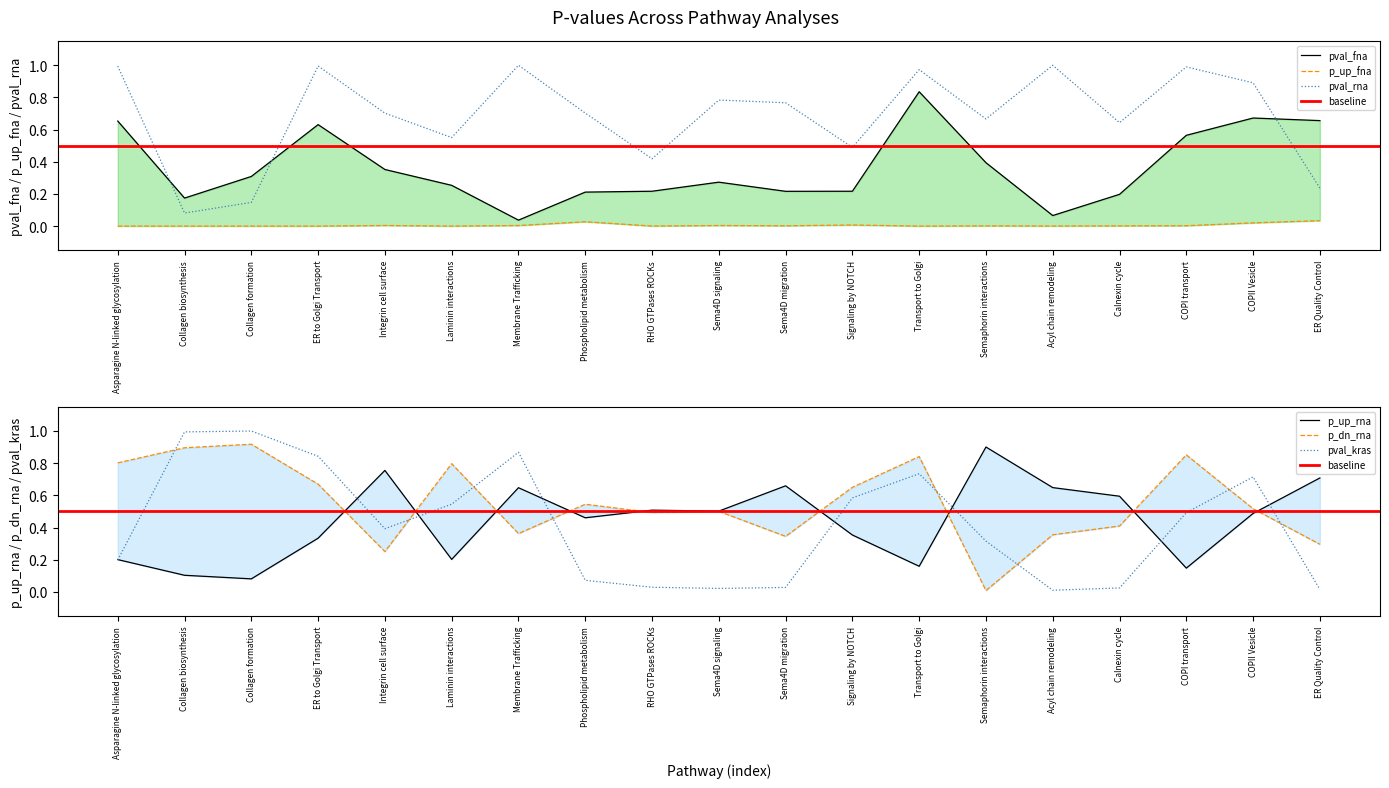

What is the maximum value shown in the chart?

1.0